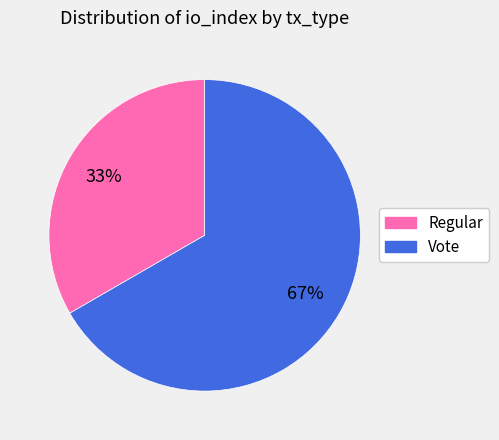

Which category accounts for the majority?

Vote